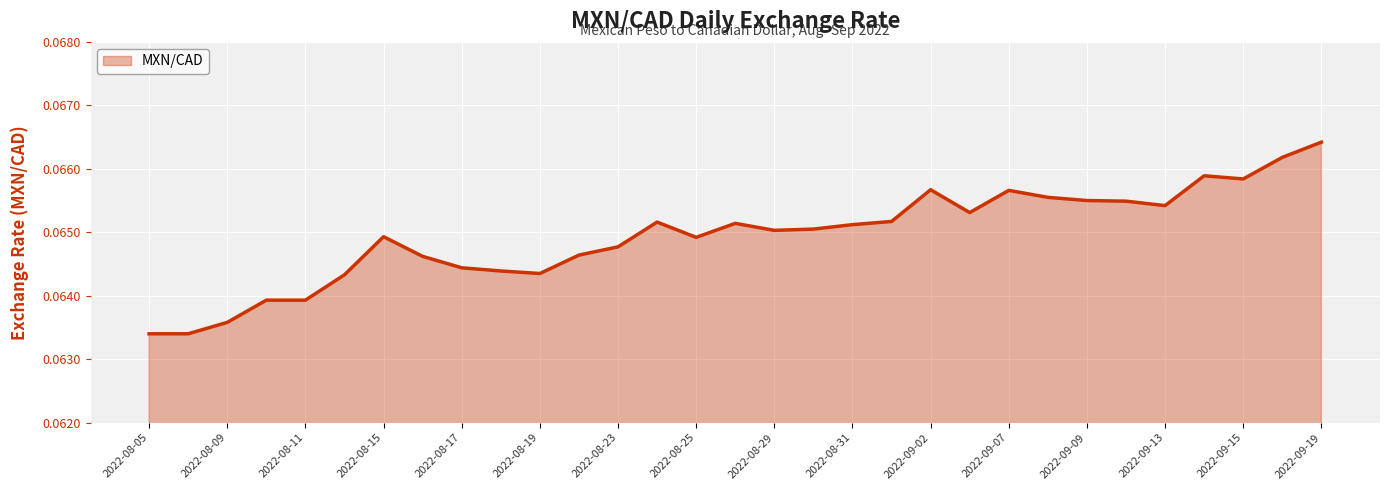

True or false: the data shows 0.0 at 2022-08-11.

False